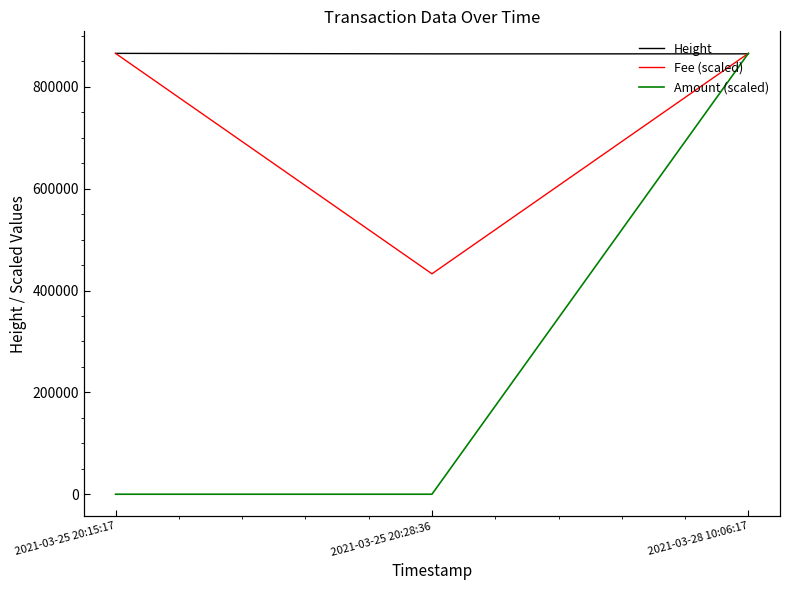

Between 2021-03-25 20:15:17 and 2021-03-28 10:06:17, which series saw the biggest shift?

Amount (scaled)